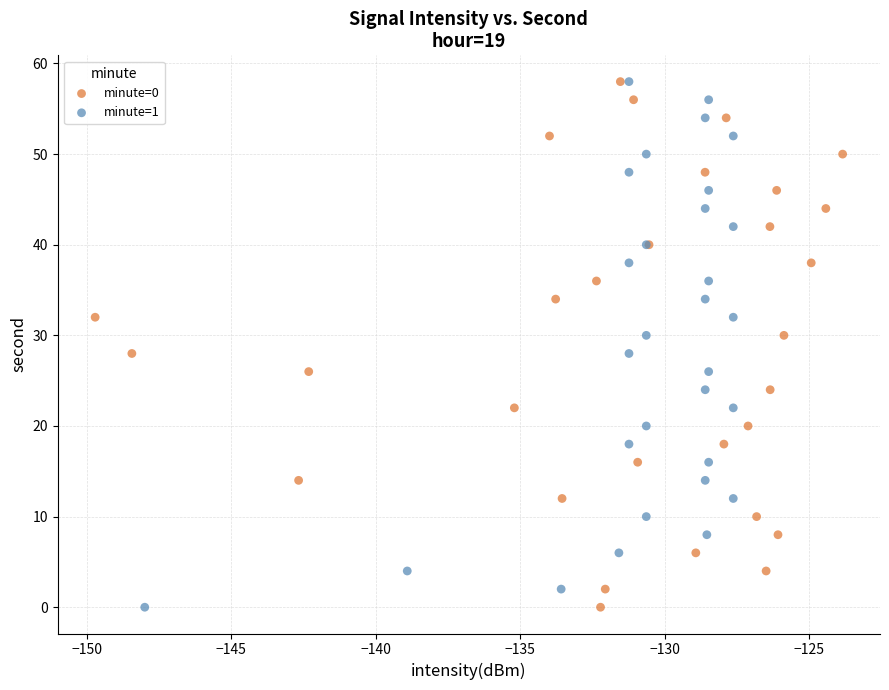

What are all the series names shown in the legend?

minute=0, minute=1